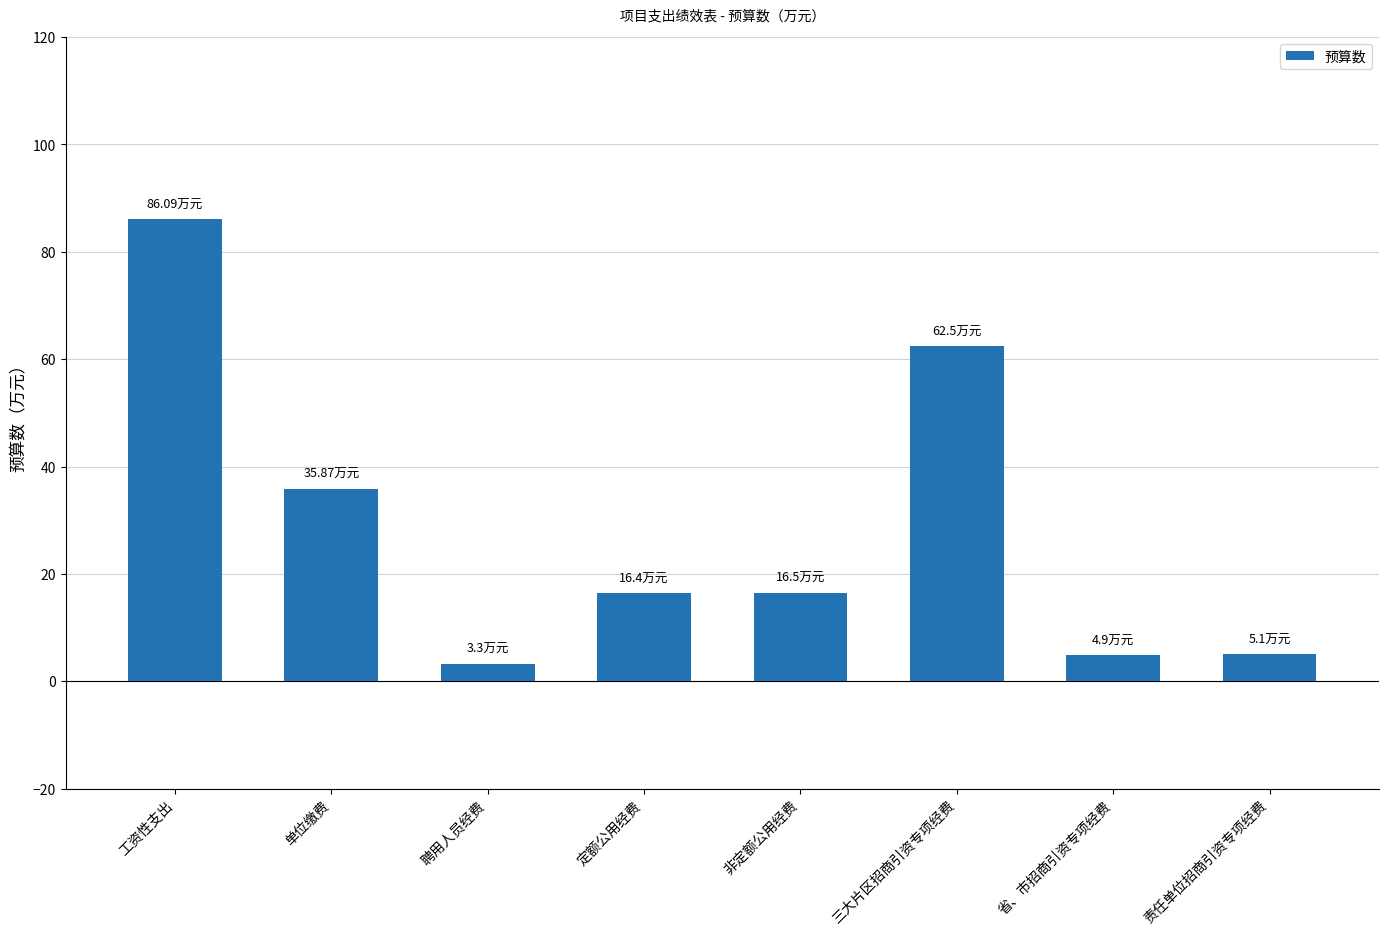

Where is the data nearest to the value 44?

单位缴费